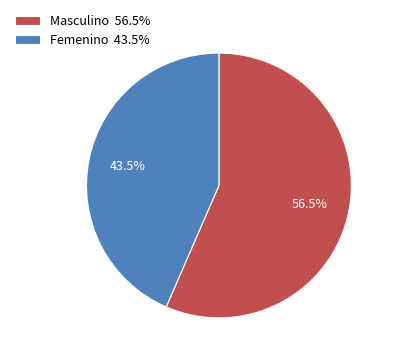

Approximately how many times larger is the value at Masculino 56.5% compared to Femenino 43.5%?

1.3